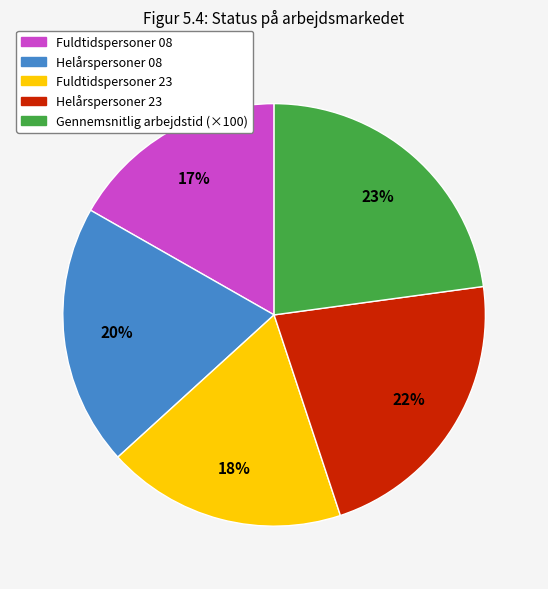

To the nearest percent, what is the difference between the largest and smallest slice percentages?

6%